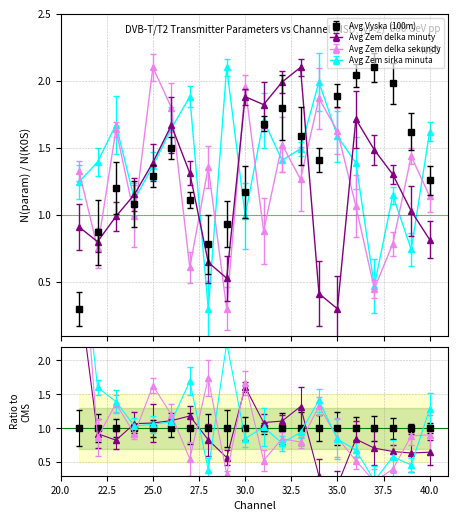

What is the difference between the Avg Zem sirka minuta values at 39 and 30?

0.3